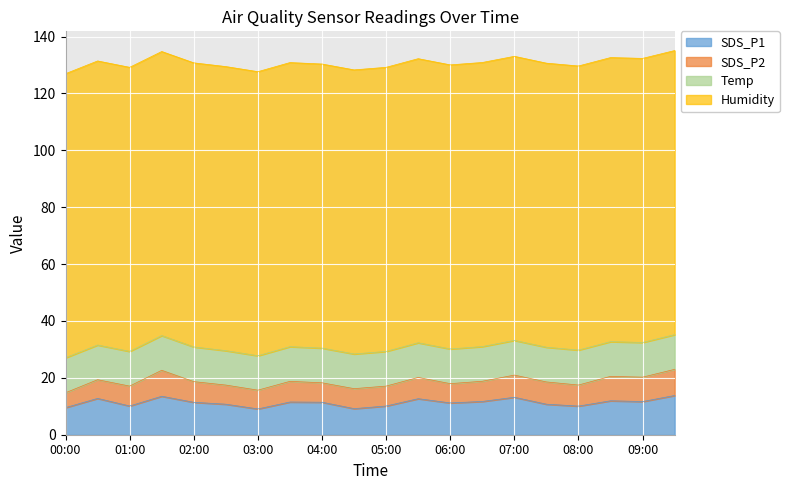

True or false: SDS_P1 and SDS_P2 intersect in this chart.

False